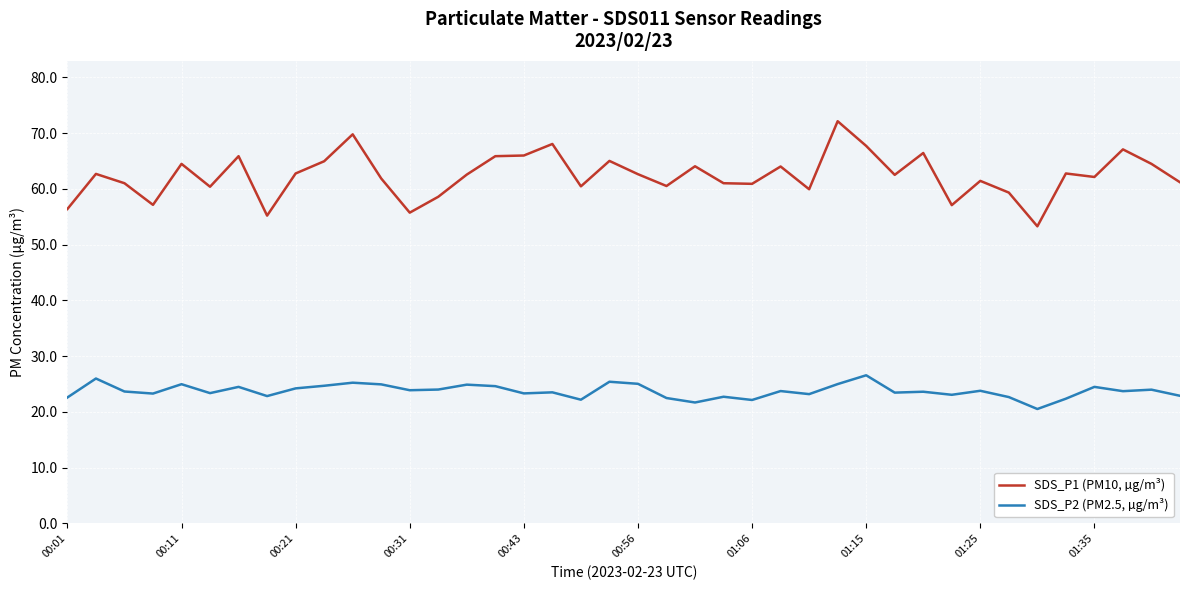

True or false: SDS_P1 (PM10, µg/m³) and SDS_P2 (PM2.5, µg/m³) cross at least once.

False